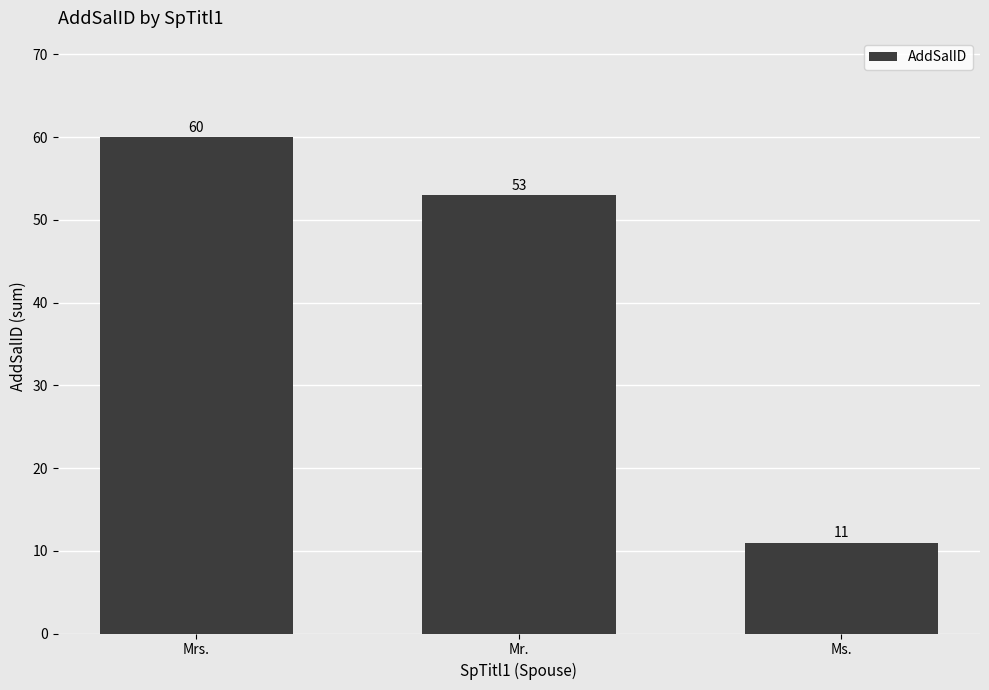

Rank the categories by value from lowest to highest.

Ms., Mr., Mrs.